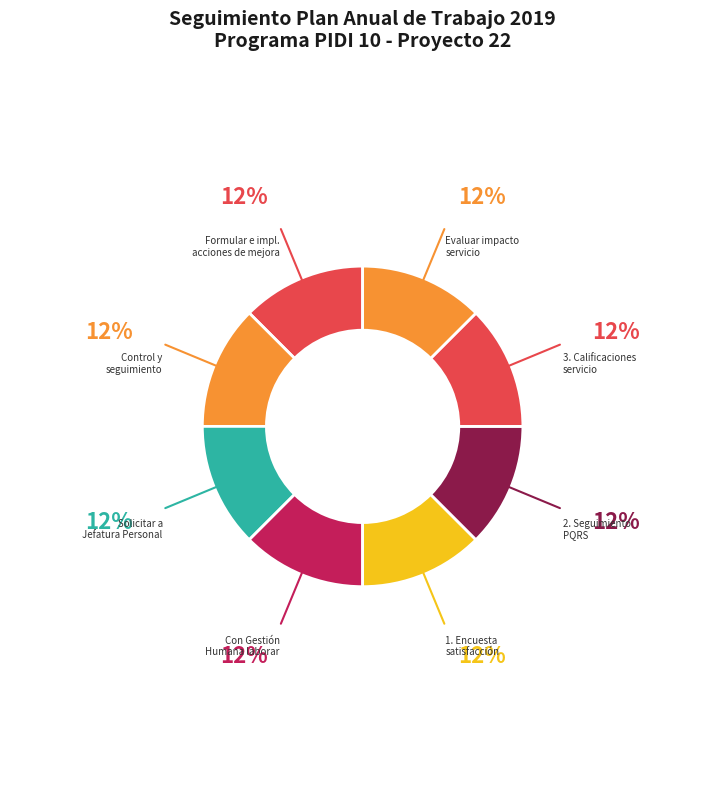

How many segments does this pie chart have?

8